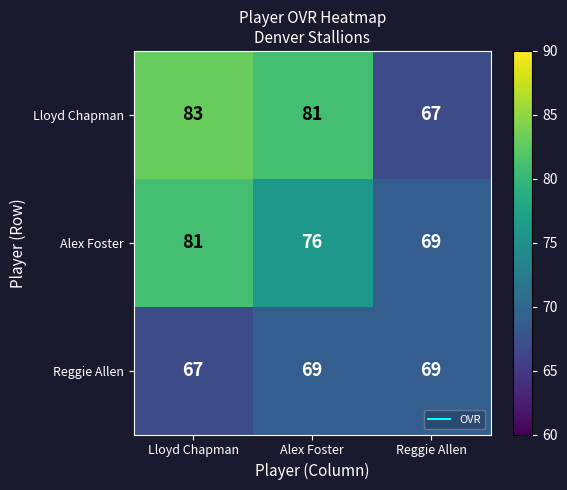

Reading right to left, what are all the values shown in this chart?

Lloyd Chapman: 67	81	83
Alex Foster: 69	76	81
Reggie Allen: 69	69	67